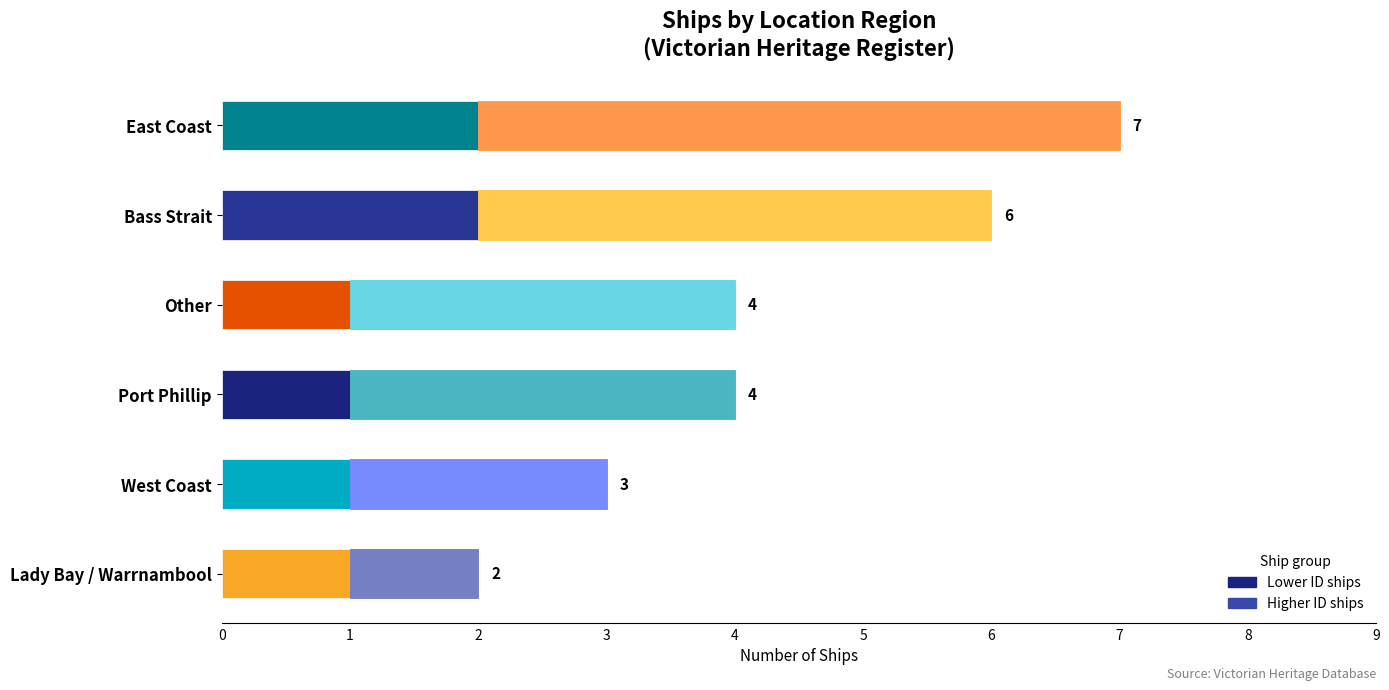

What is the sum of all Lower ID ships values?

8